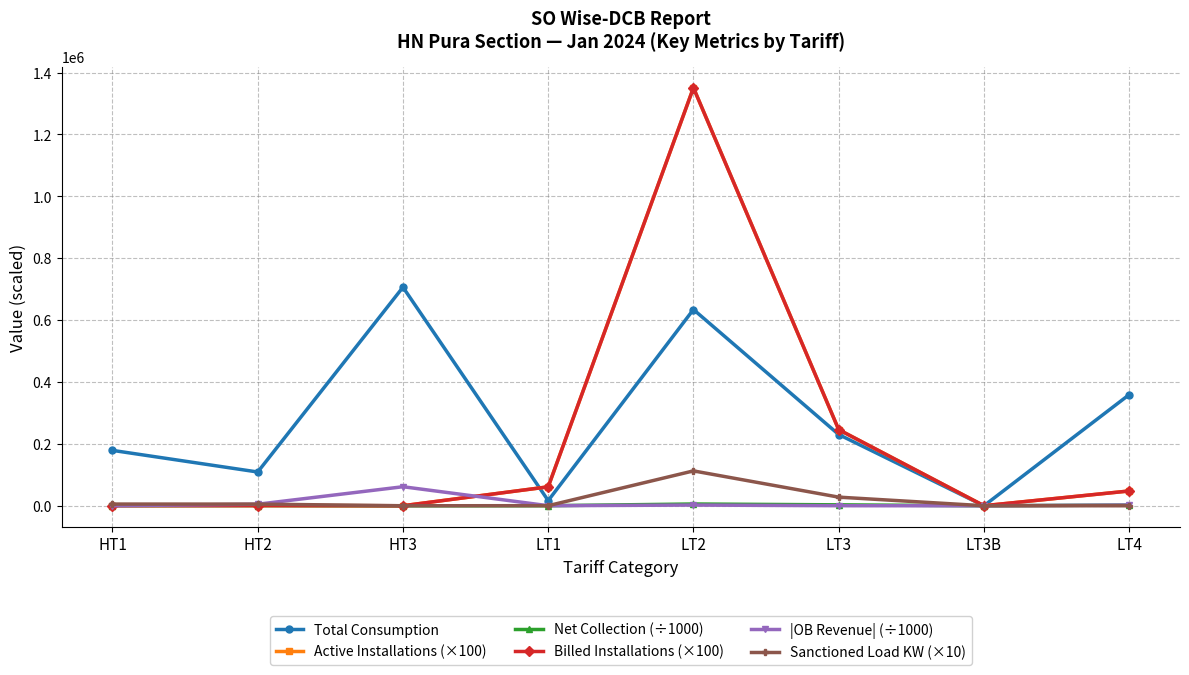

Where do Net Collection (÷1000) and Active Installations (×100) first cross each other?

HT2 and HT3